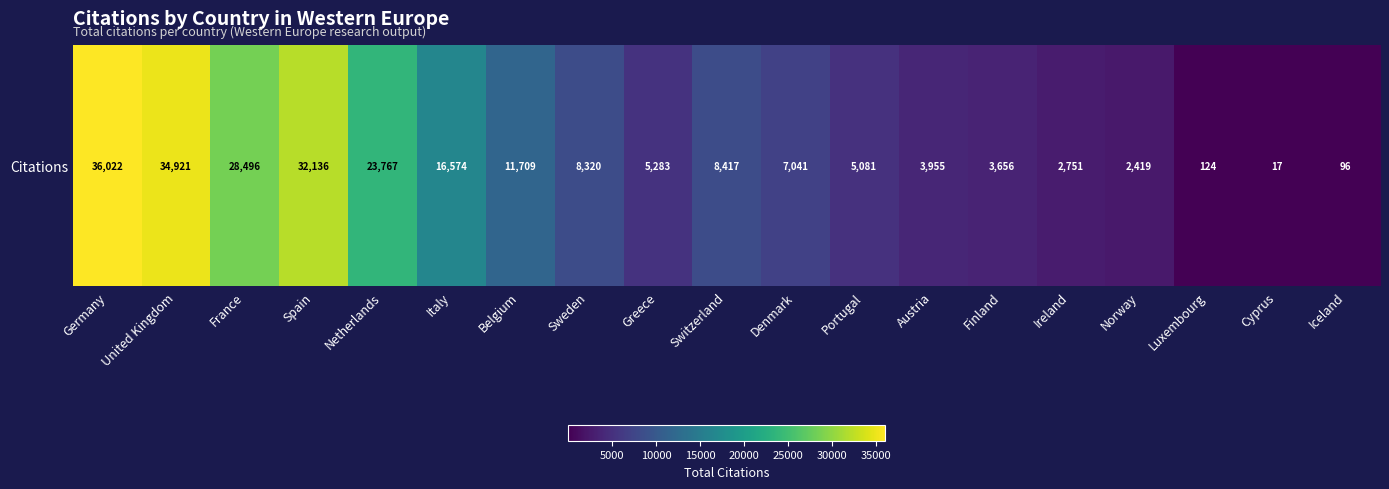

What is the maximum value shown in the chart?

36022